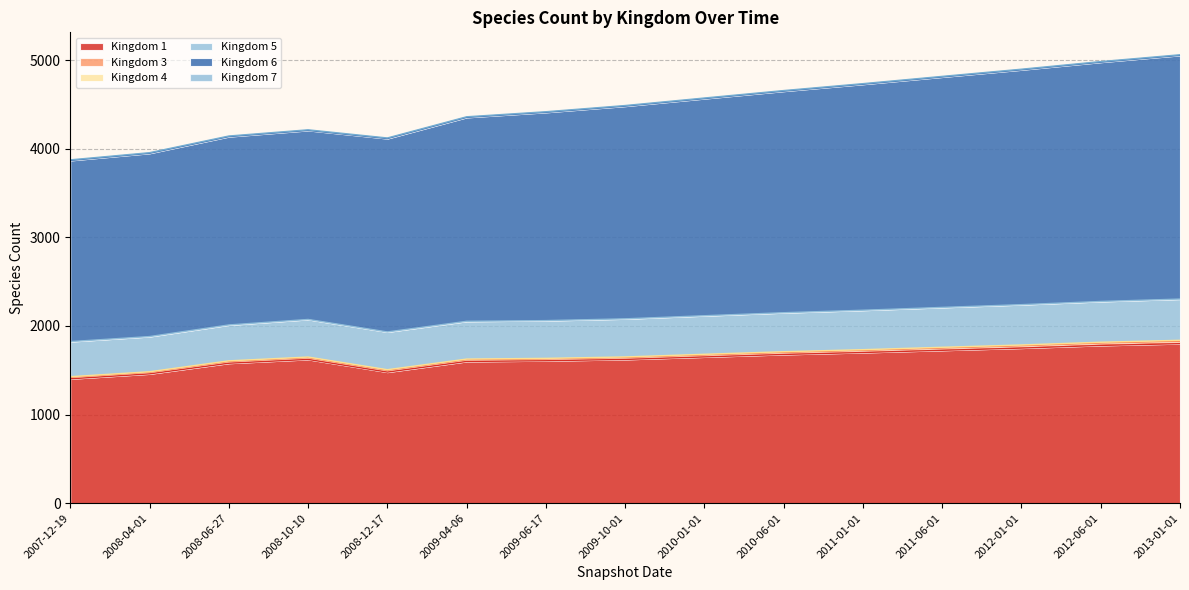

What is the value of the Kingdom 5 point at the 4th from the left?

424